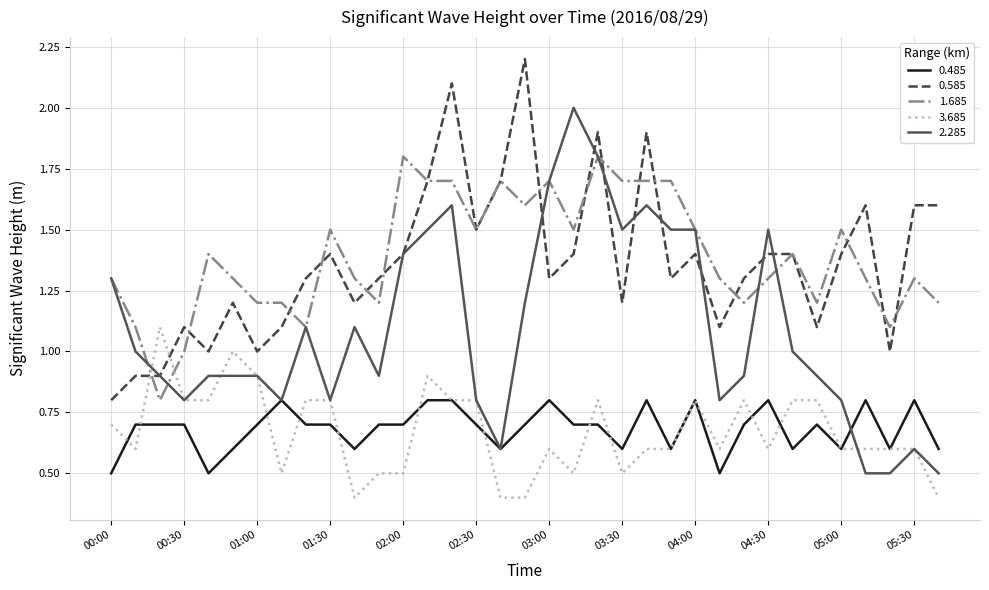

True or false: 3.685 and 0.585 cross at least once.

True